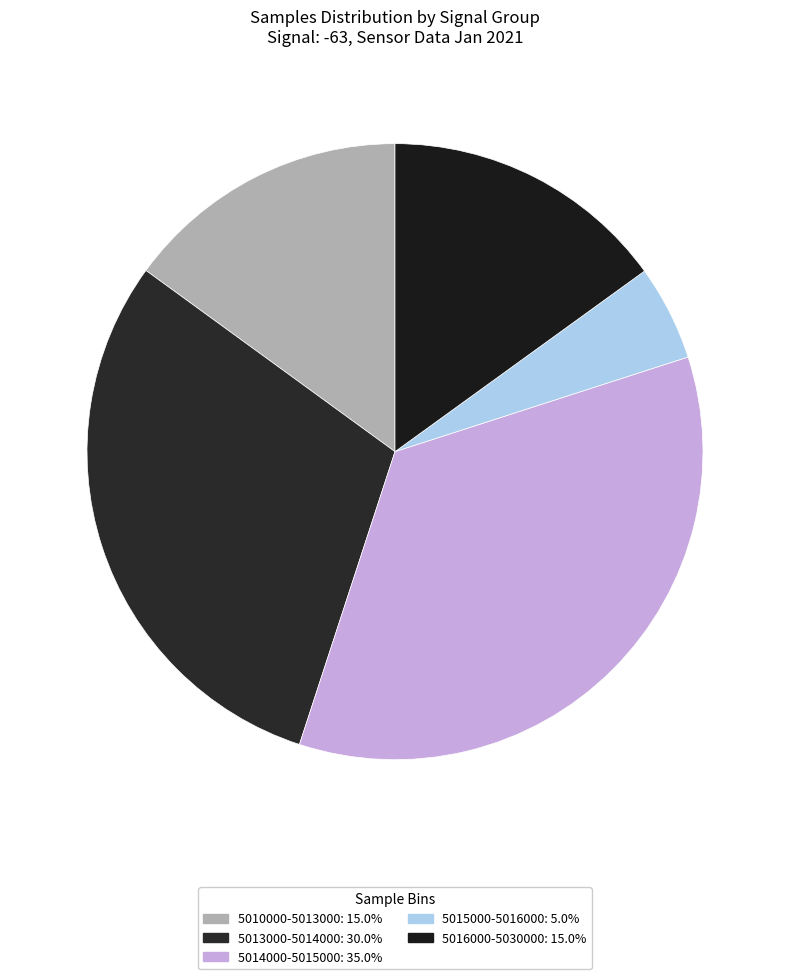

How many slices are in this pie chart?

5